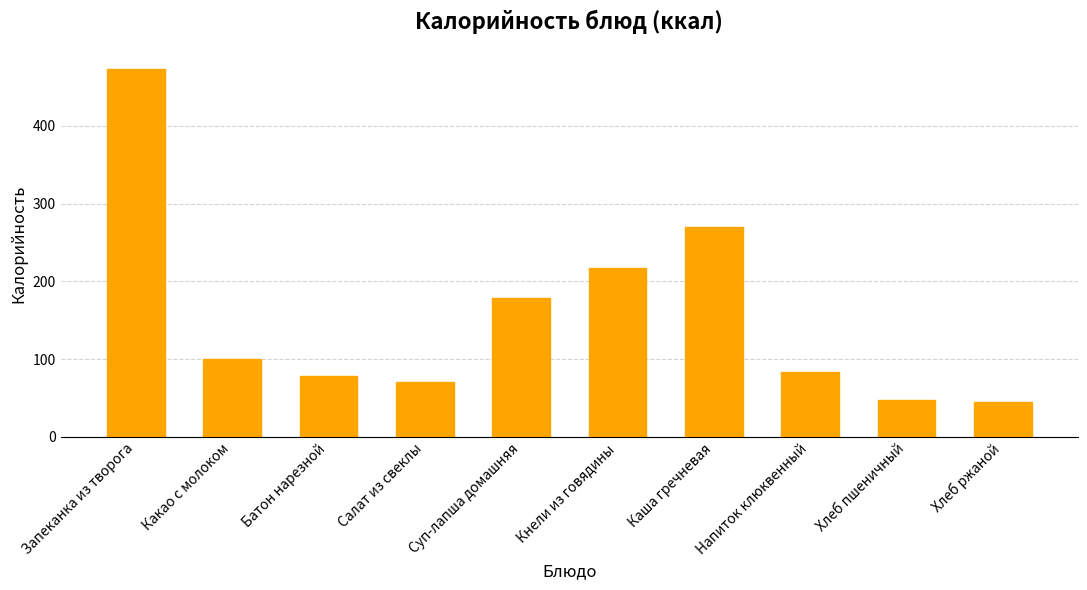

What is the average value?

156.3